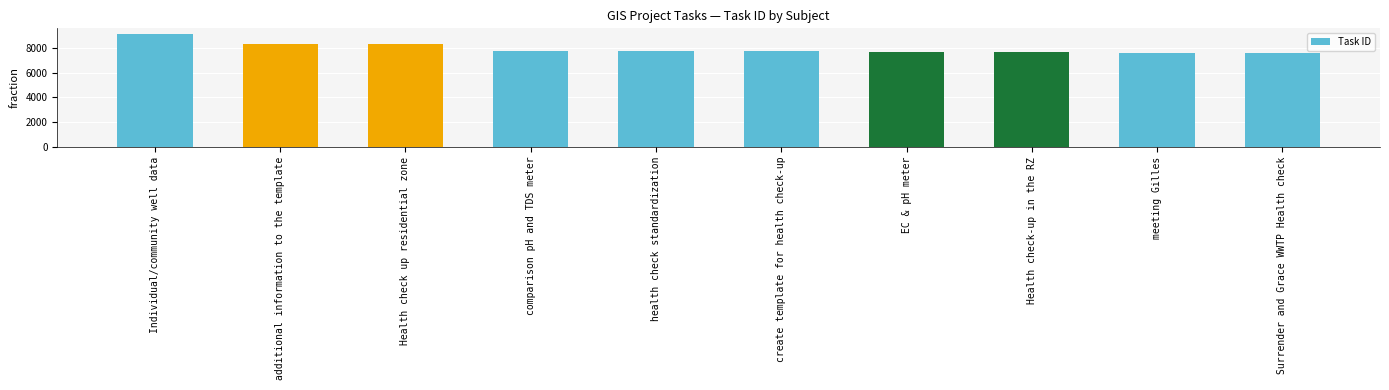

Approximately how many times larger is the value at meeting Gilles compared to health check standardization?

1.0